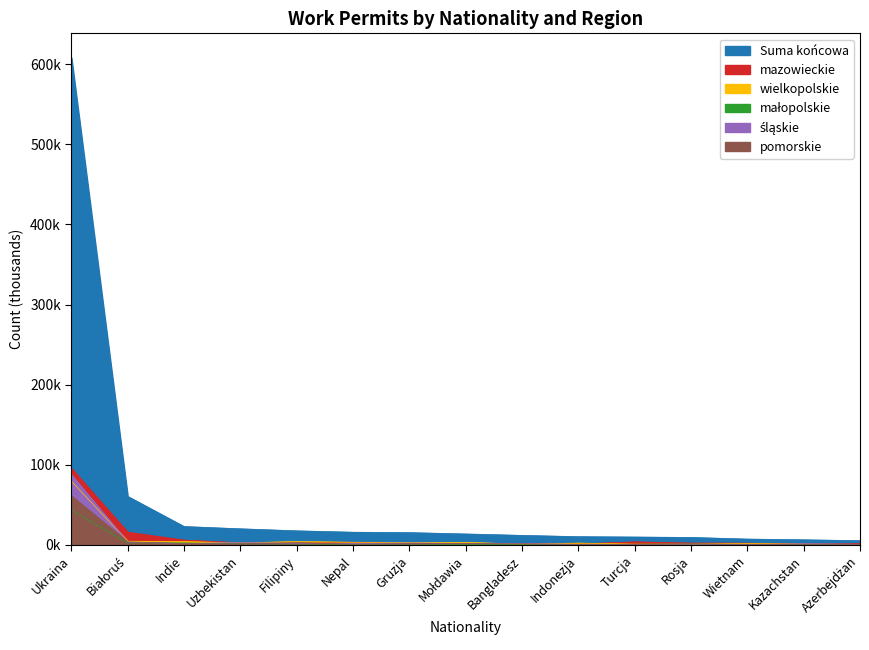

At which label does Suma końcowa reach its peak?

Ukraina